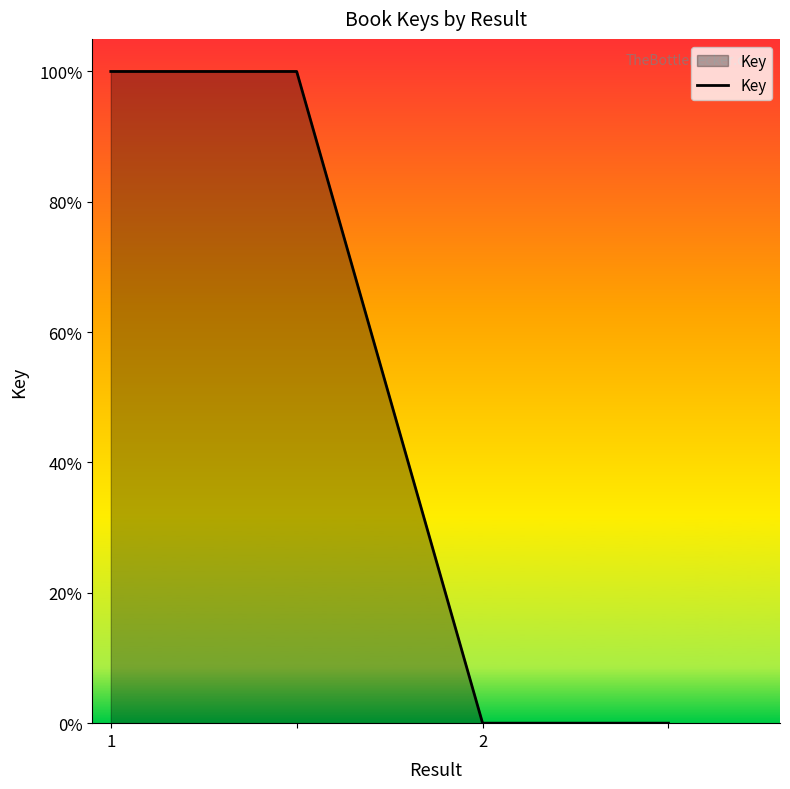

Reading left to right, extract all data points from this chart.

1=1	=1	2=0	=0